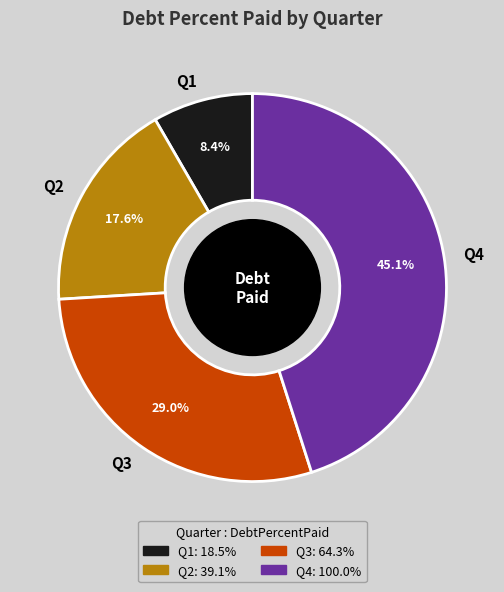

How many segments does this pie chart have?

4